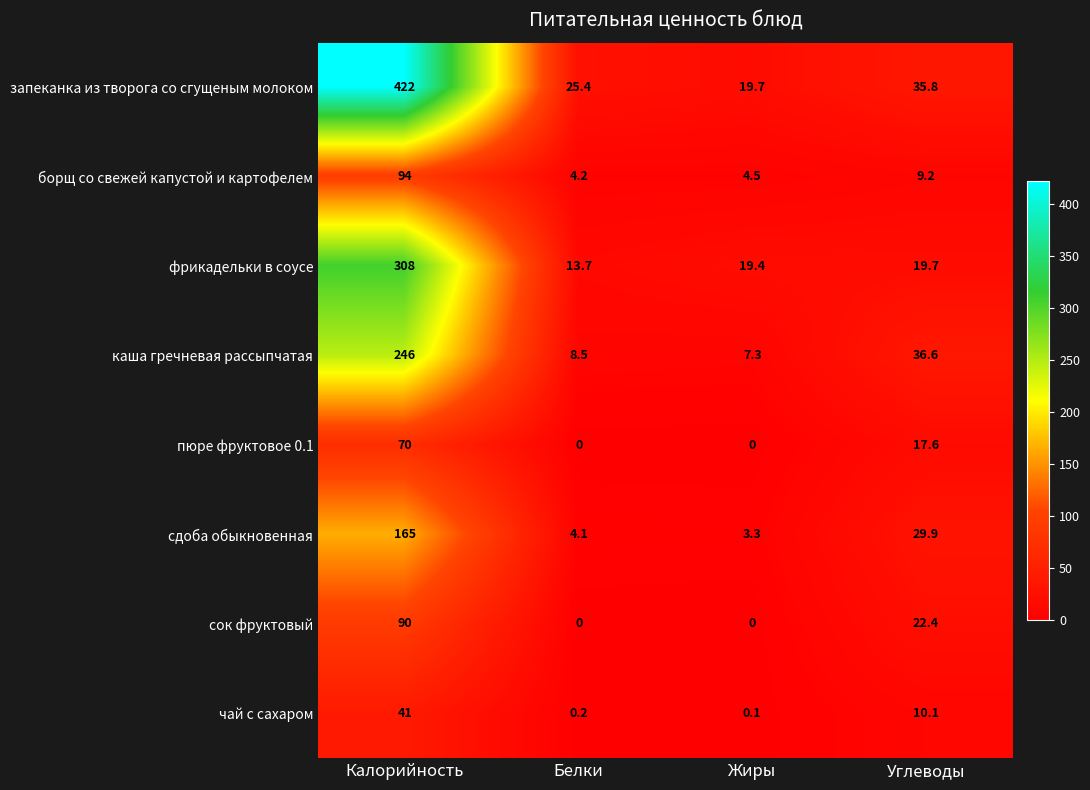

At which label does запеканка из творога со сгущеным молоком first exceed 35?

Калорийность